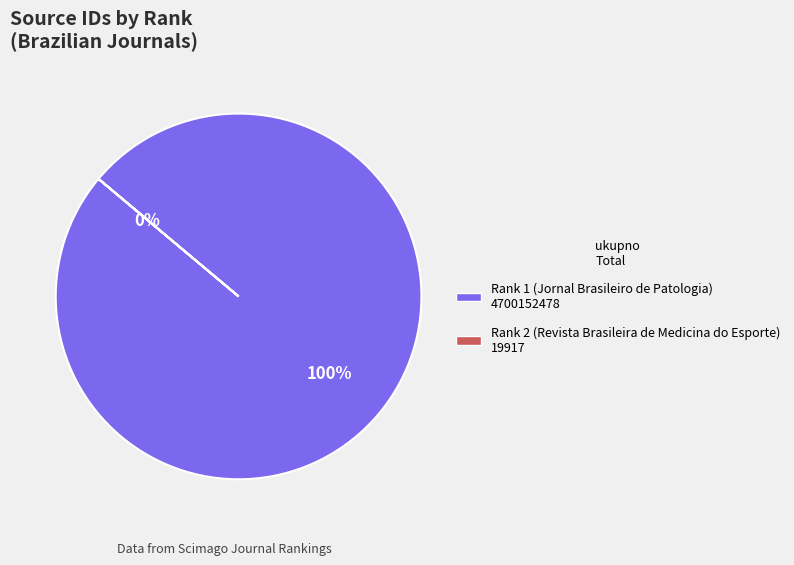

To the nearest percent, what is the combined percentage of Rank 2 (Revista Brasileira de Medicina do Esporte) and Rank 1 (Jornal Brasileiro de Patologia)?

100%